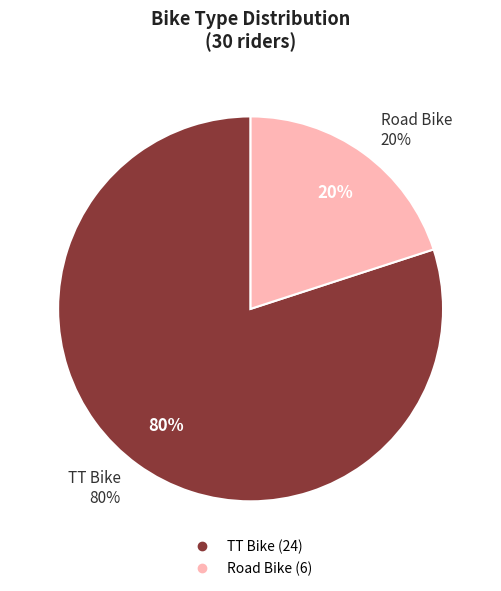

What is the total percentage of TT Bike and Road Bike?

100.0%